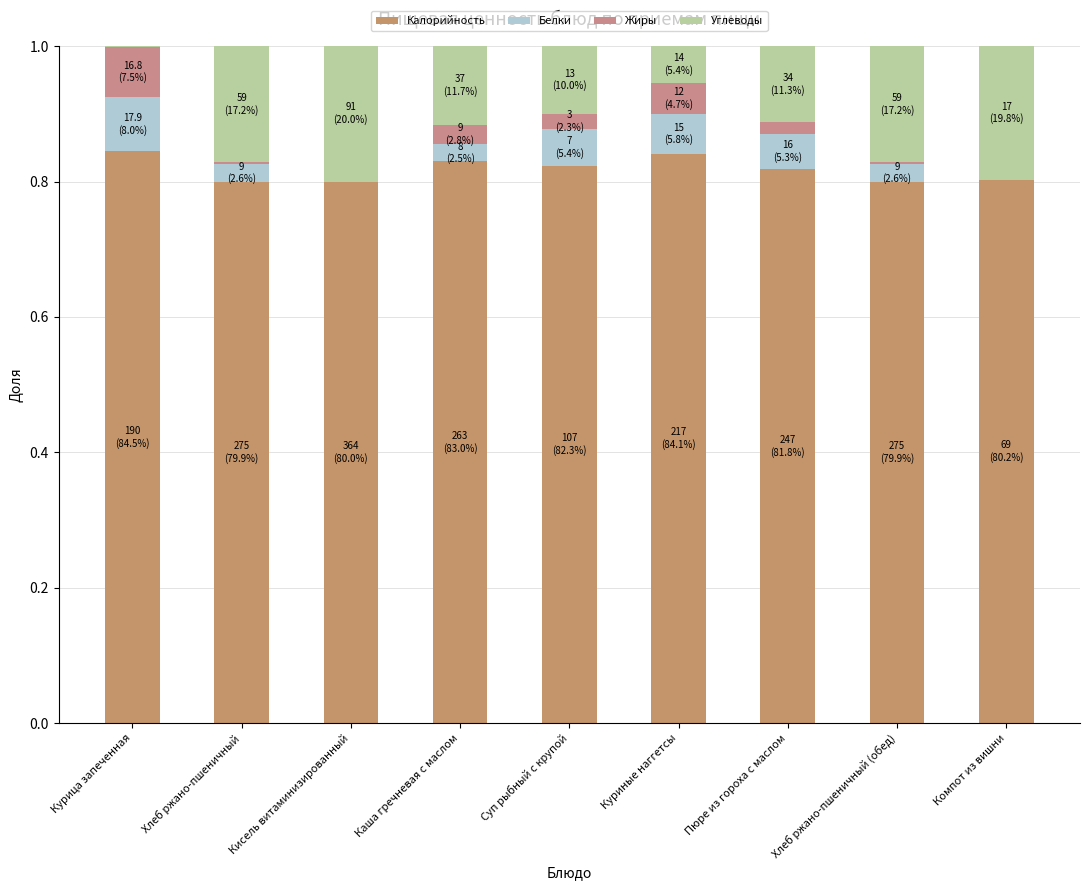

Are the bars grouped side by side (vs. stacked)?

No